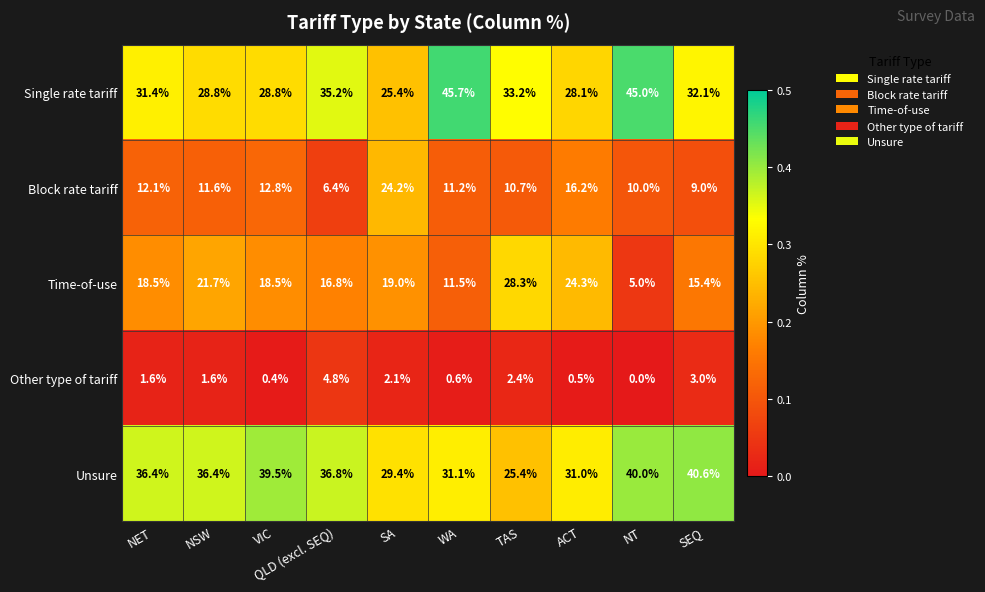

What is the difference between the maximum and second lowest values in the Block rate tariff series?

15.2